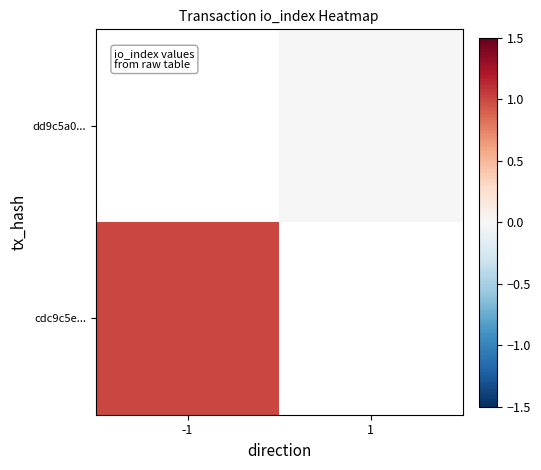

Where is cdc9c5e... nearest to the value 1?

-1